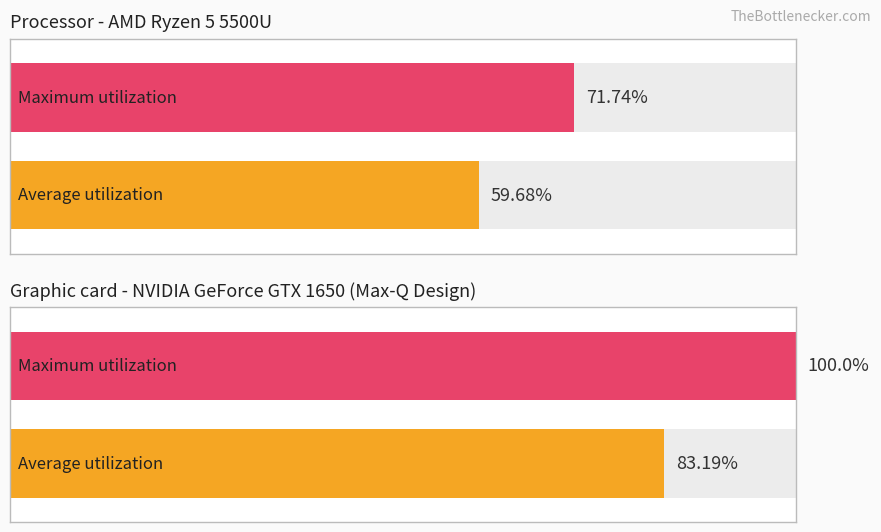

The Count series shows 0 at I-8. True or false?

False